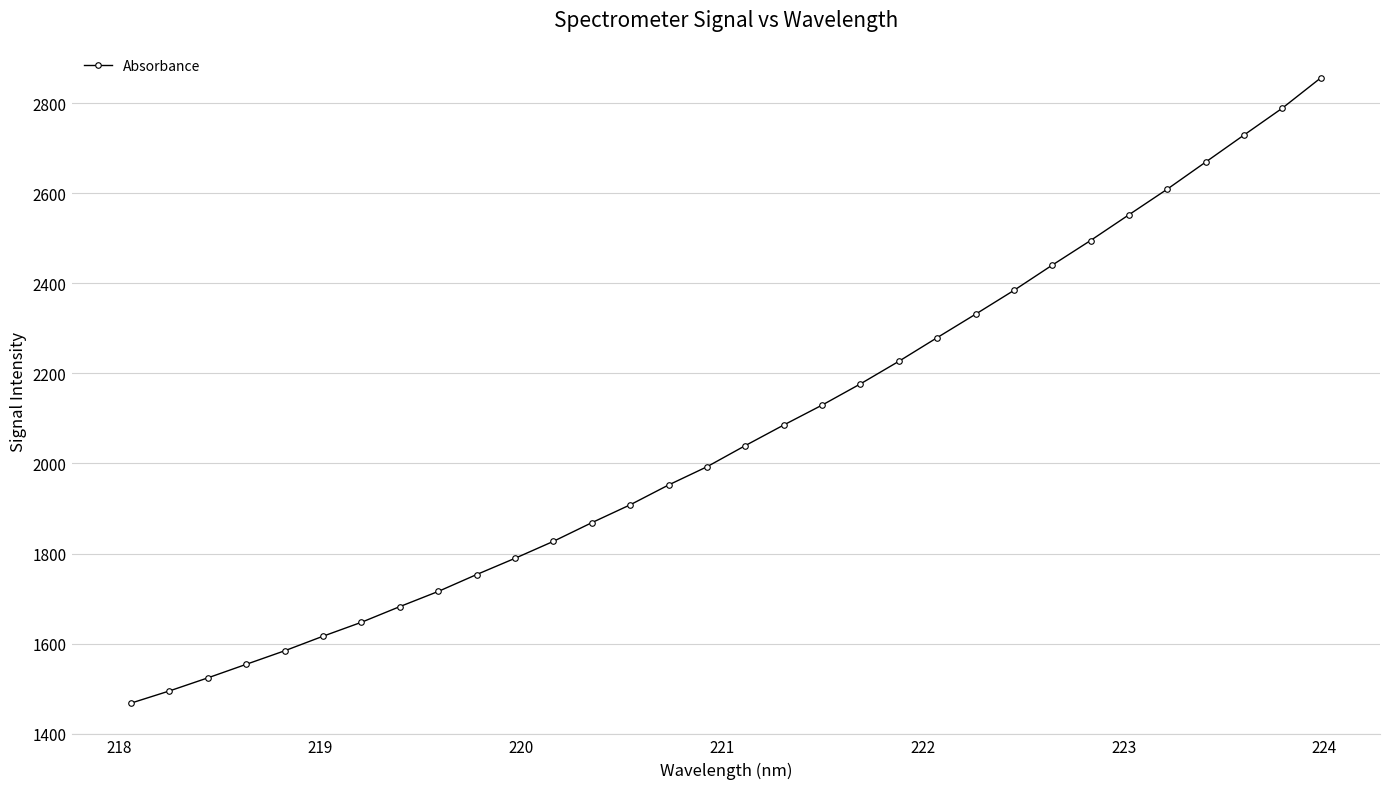

What is the sum of all values?

66172.0